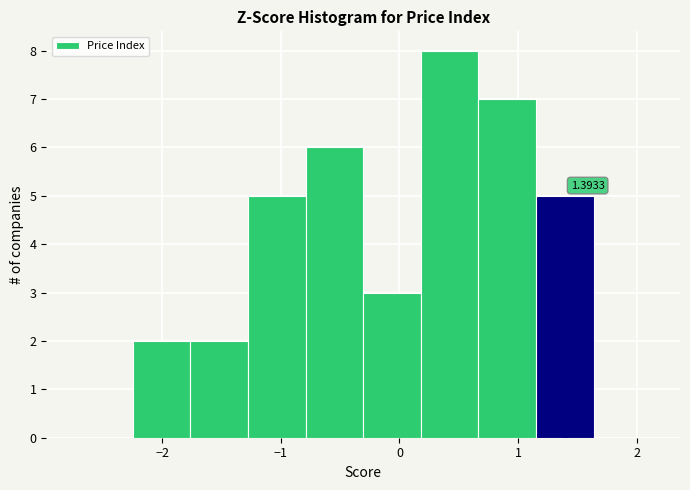

Over which range of the x-axis is the bar tallest?

0.2 to 0.7